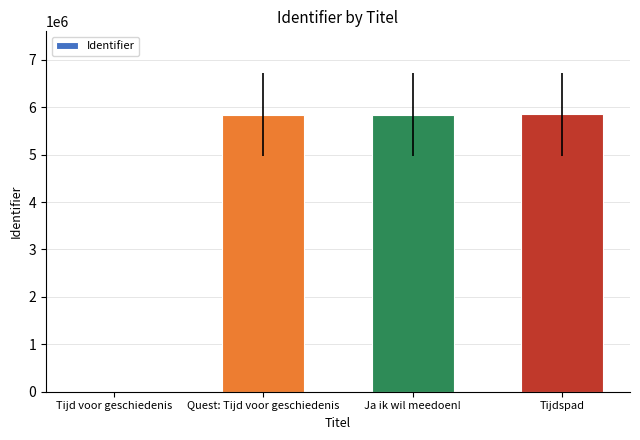

True or false: the data shows 0 at Tijd voor geschiedenis.

True